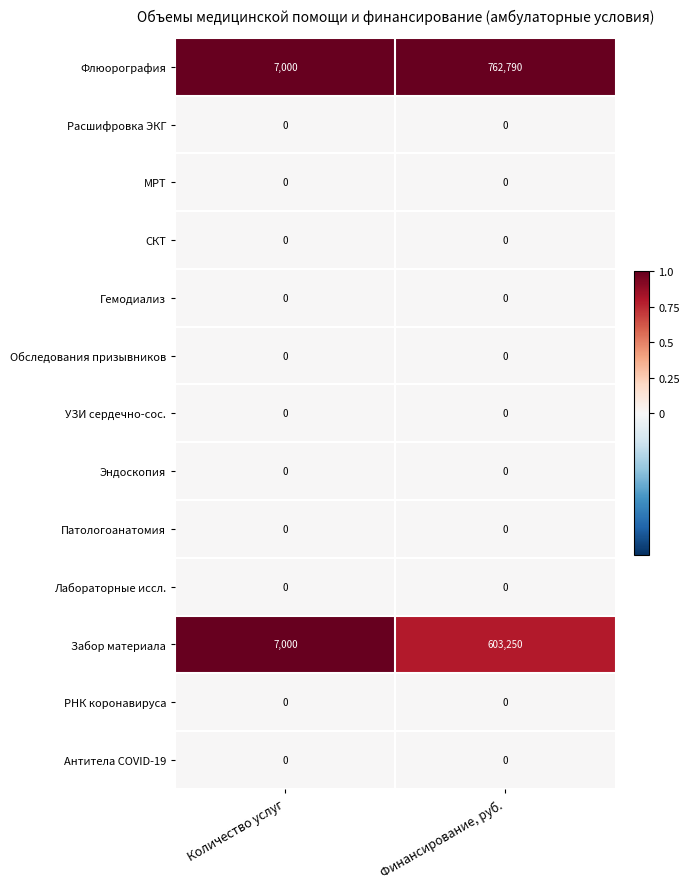

Is it true that Флюорография equals 762790 at Финансирование, руб.?

True